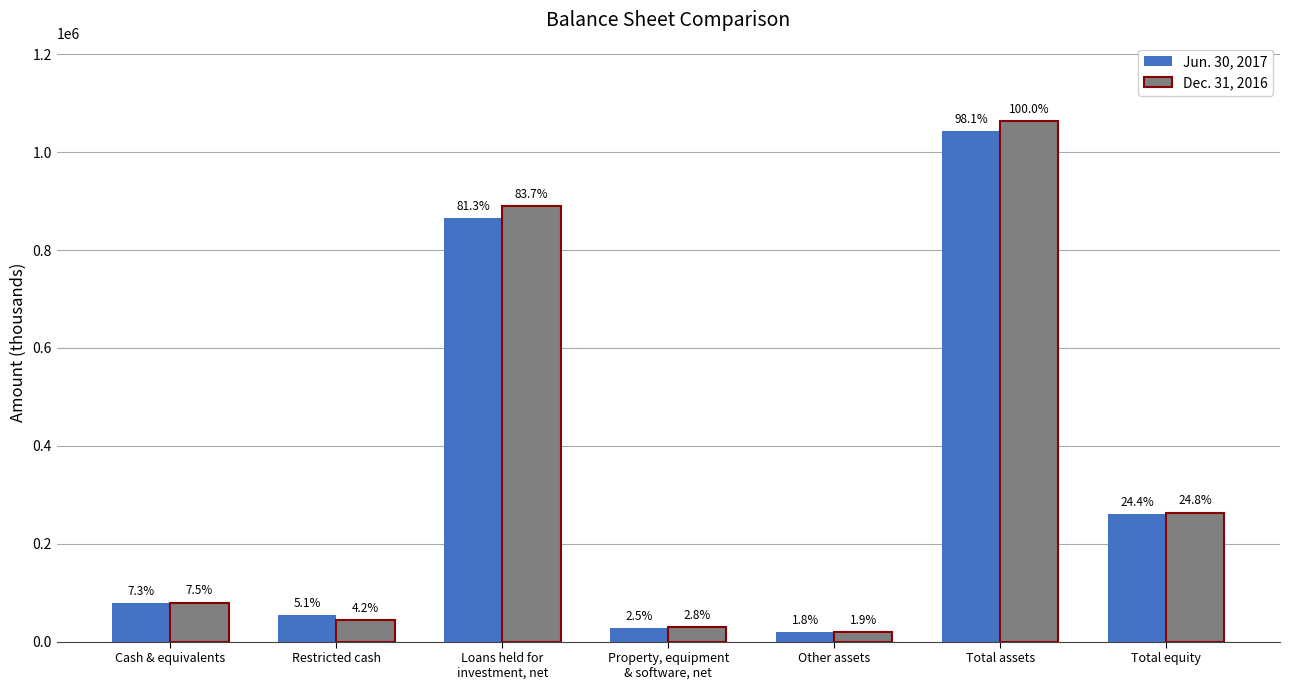

The Jun. 30, 2017 series shows 77936 at Cash & equivalents. True or false?

True